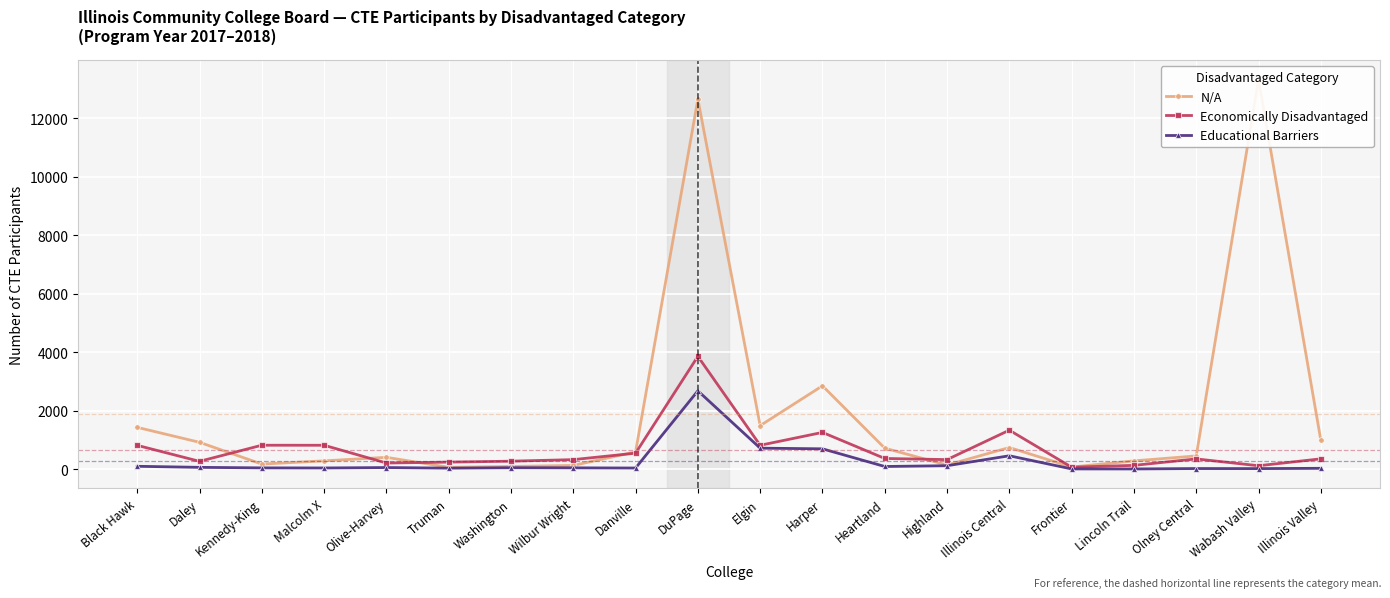

How many lines are shown in the chart?

3